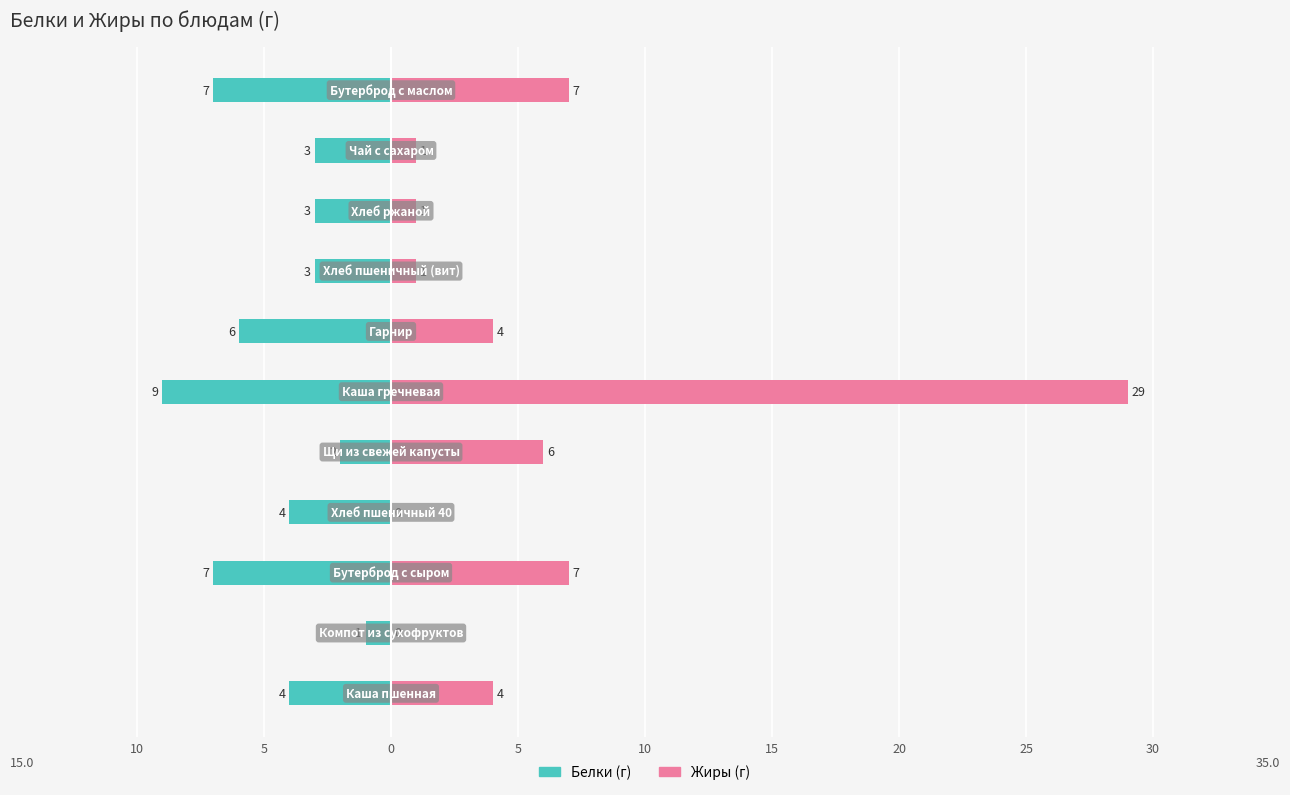

What are all the series names shown in the legend?

Белки, Жиры